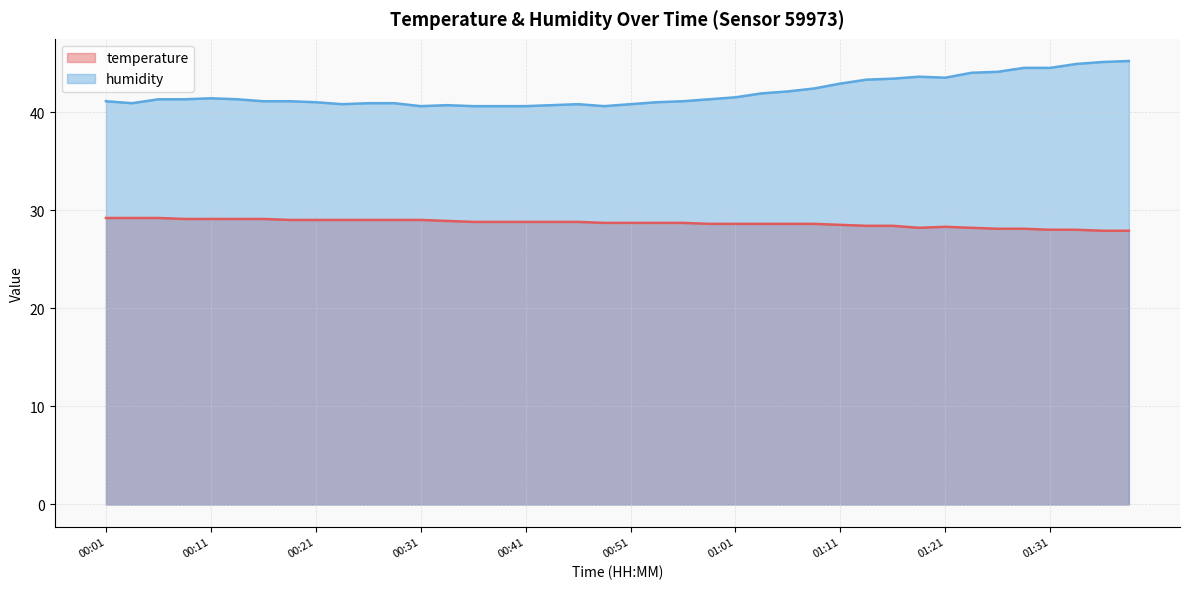

What are all the series names shown in the legend?

temperature, humidity